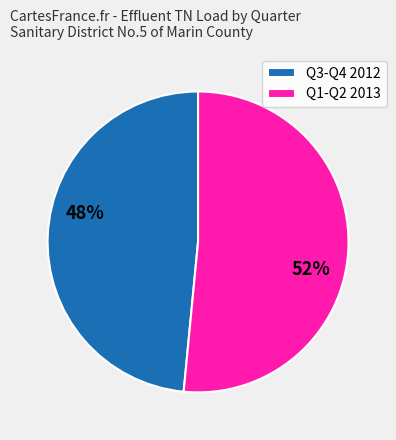

Is it true that Q3-Q4 2012 is 48% of the pie?

True